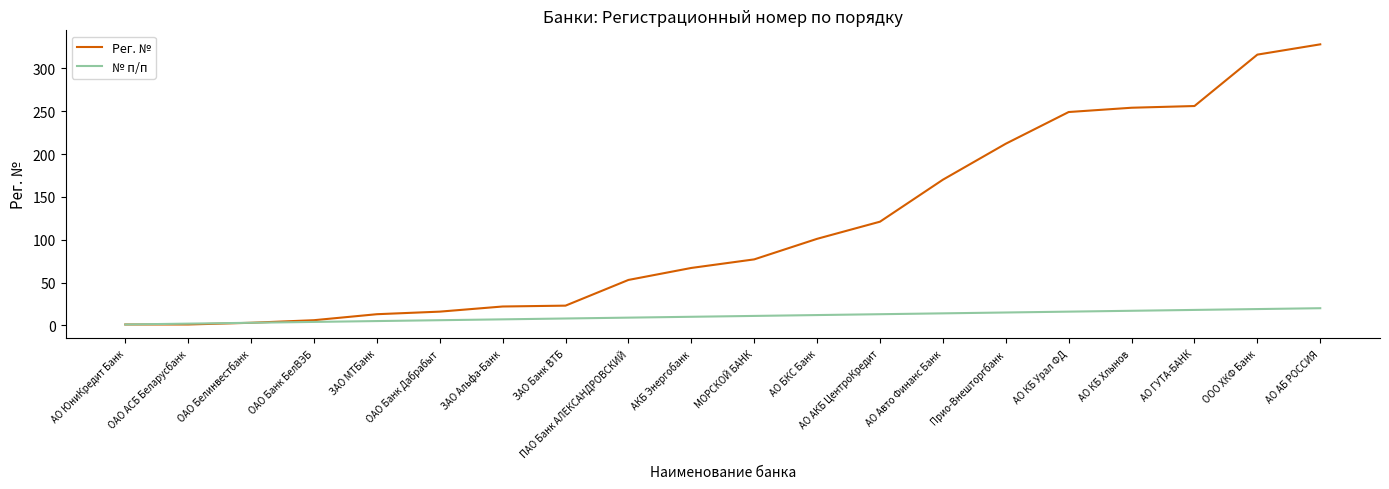

What is the sum of the Рег. № values at ПАО Банк АЛЕКСАНДРОВСКИЙ and АО КБ Урал ФД?

302